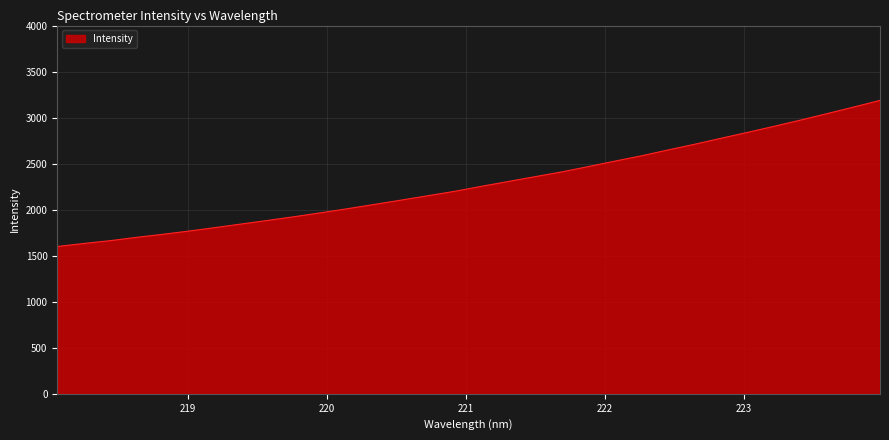

How many distinct data groups are displayed?

1